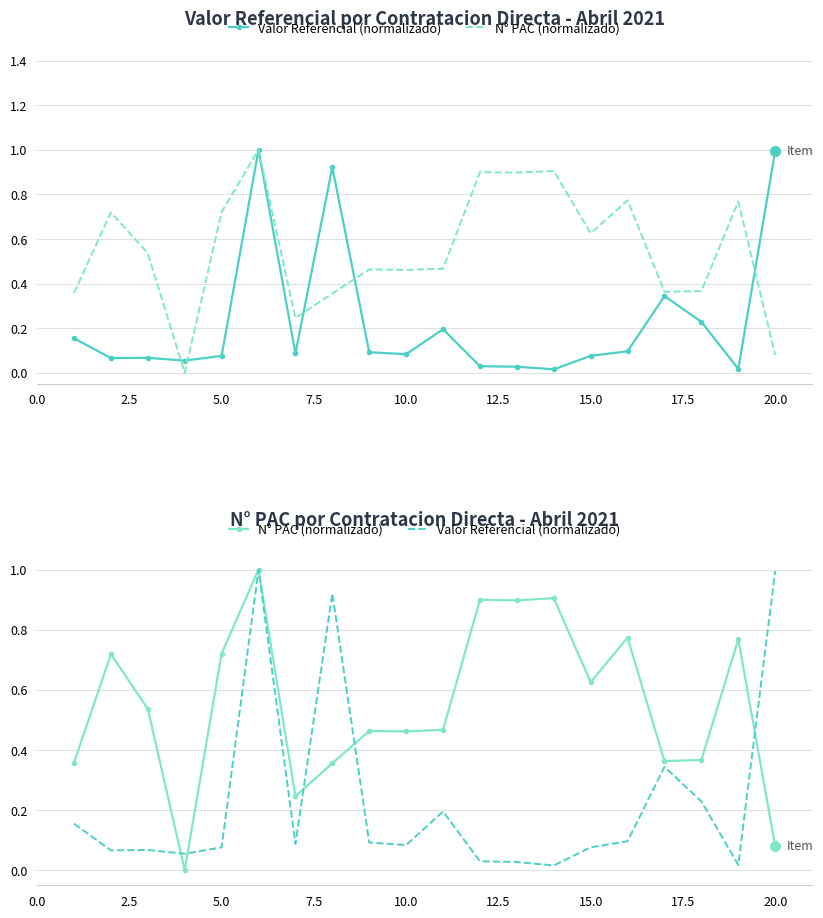

How many interior local valleys does the N° PAC (normalizado) series have?

6